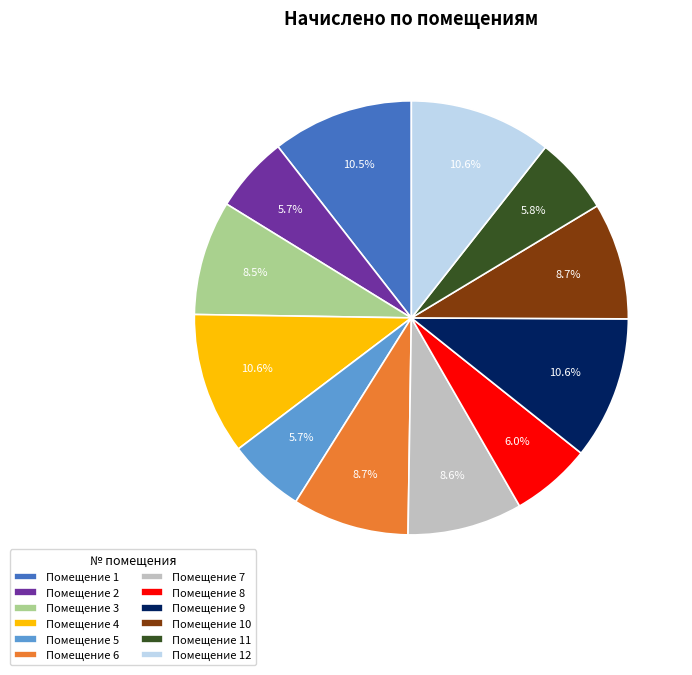

Is there any slice that represents more than half of the pie?

No